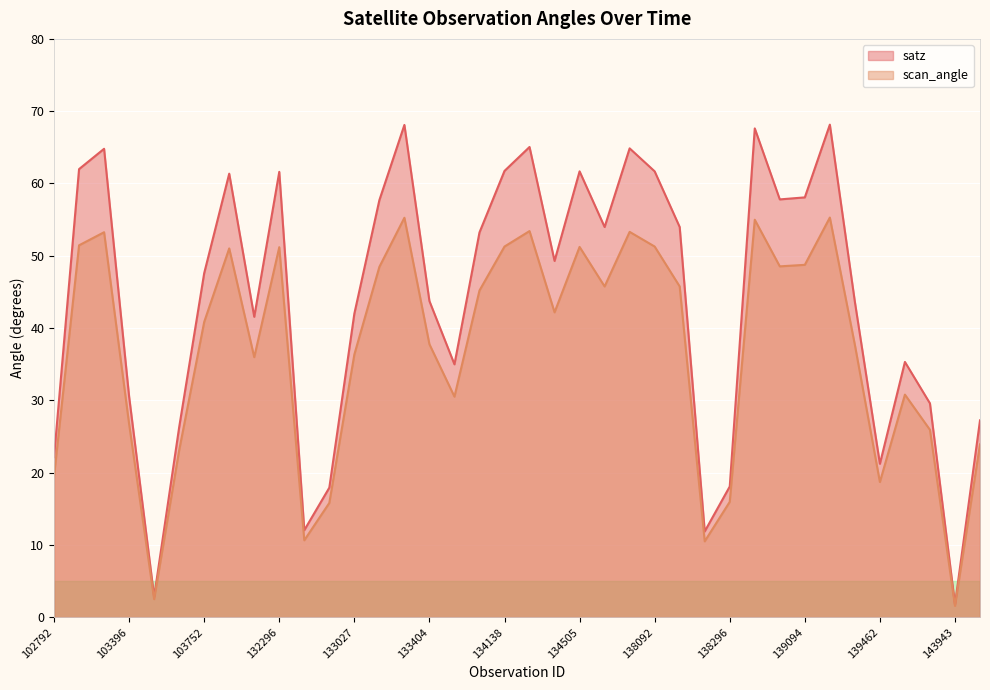

What is the smallest value displayed?

1.6